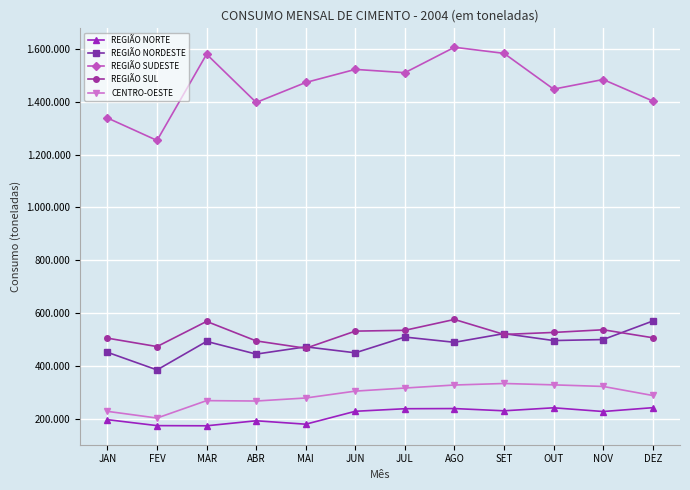

Rank the series by their maximum value, from lowest to highest.

REGIÃO NORTE, CENTRO-OESTE, REGIÃO NORDESTE, REGIÃO SUL, REGIÃO SUDESTE